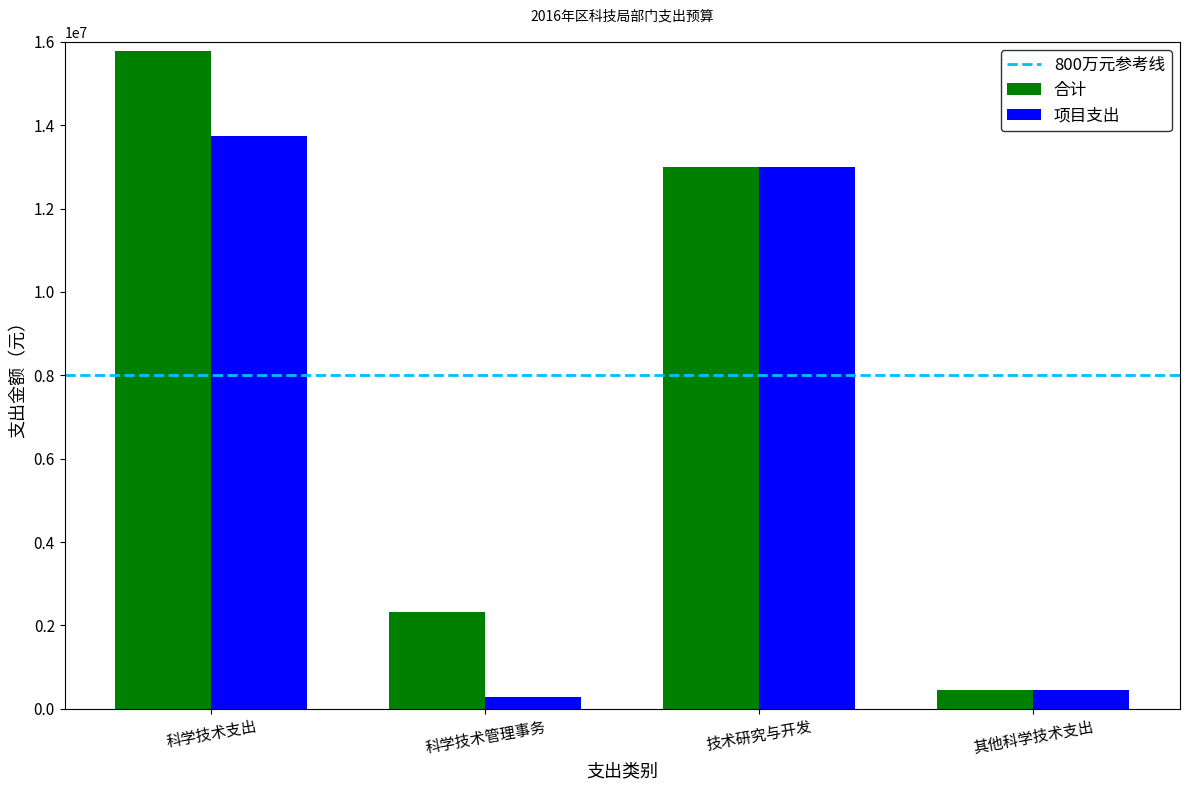

What is the difference between the second highest and second lowest values in the 项目支出 series?

12550000.0